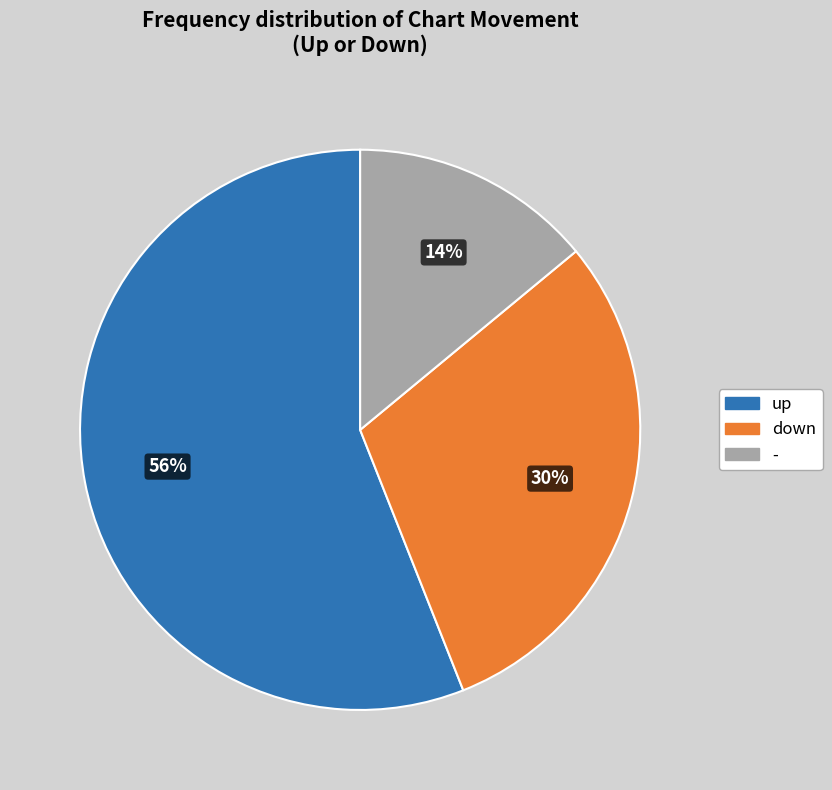

Do up and down together represent more than half of the pie?

Yes